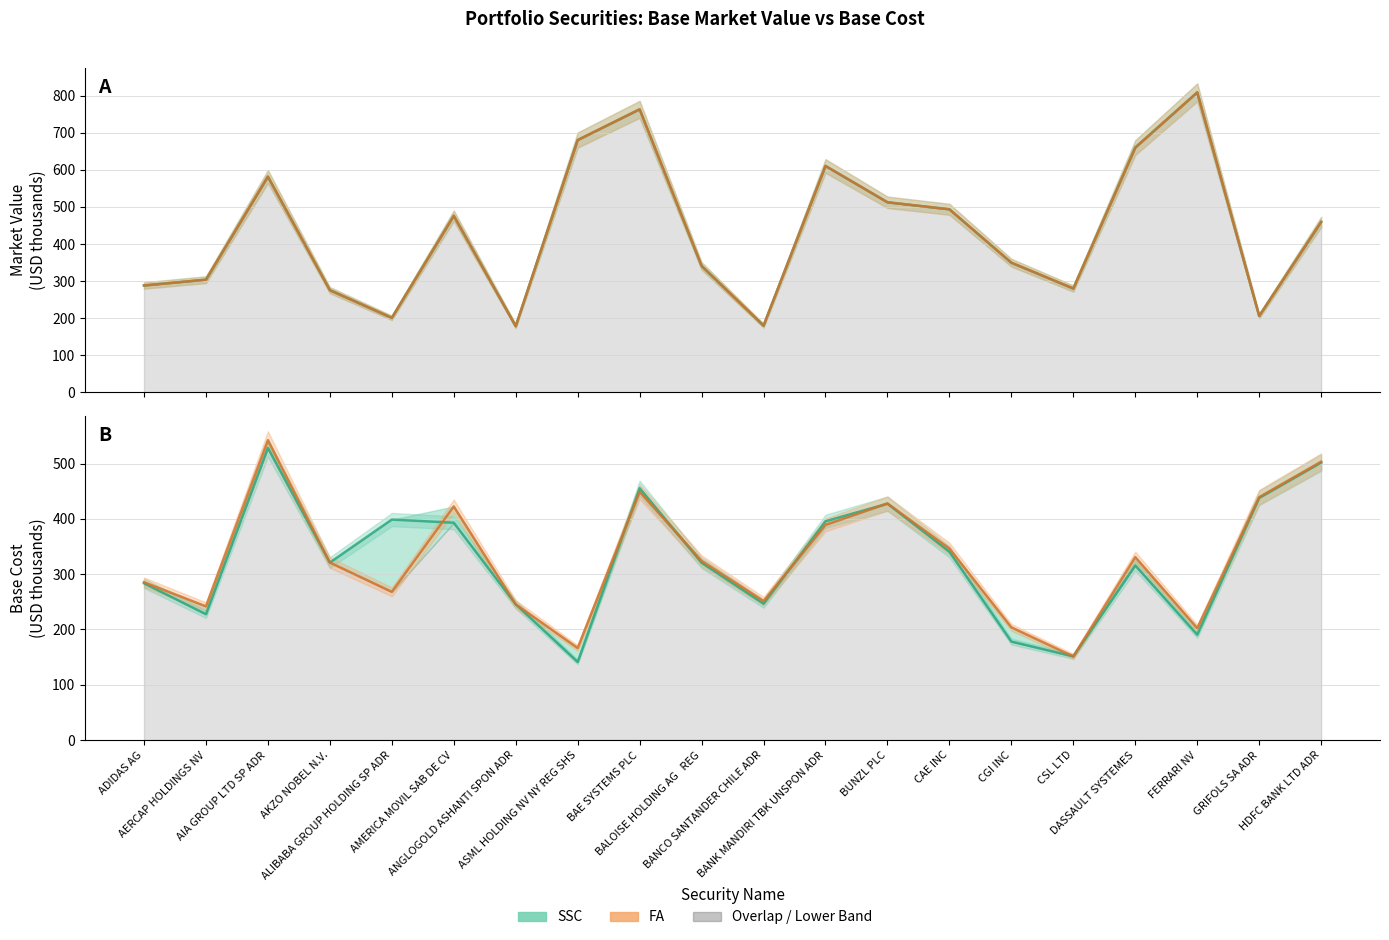

What is the label of the 4th point from the right?

DASSAULT SYSTEMES